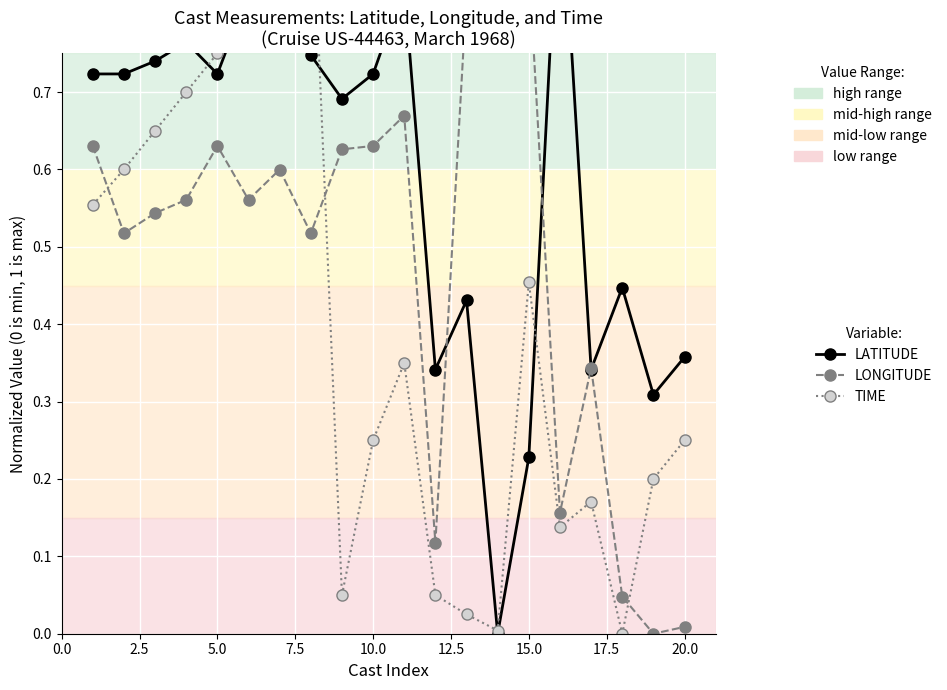

True or false: LONGITUDE has a value of 1.3 at 13.

False